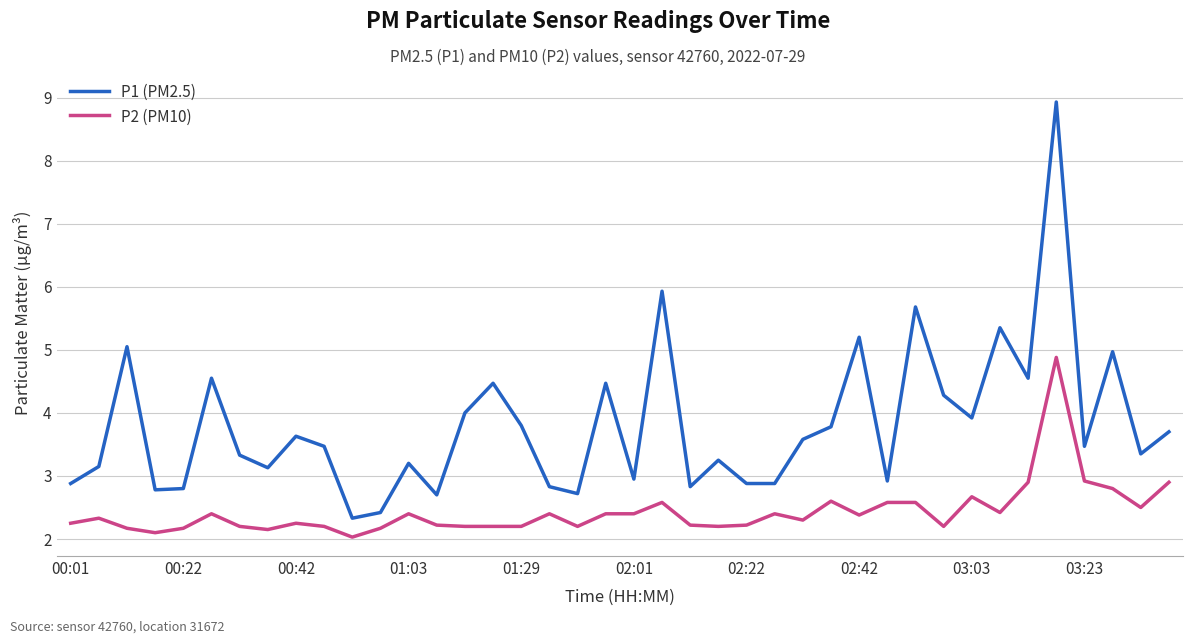

What is the maximum value for P1 (PM2.5)?

8.9